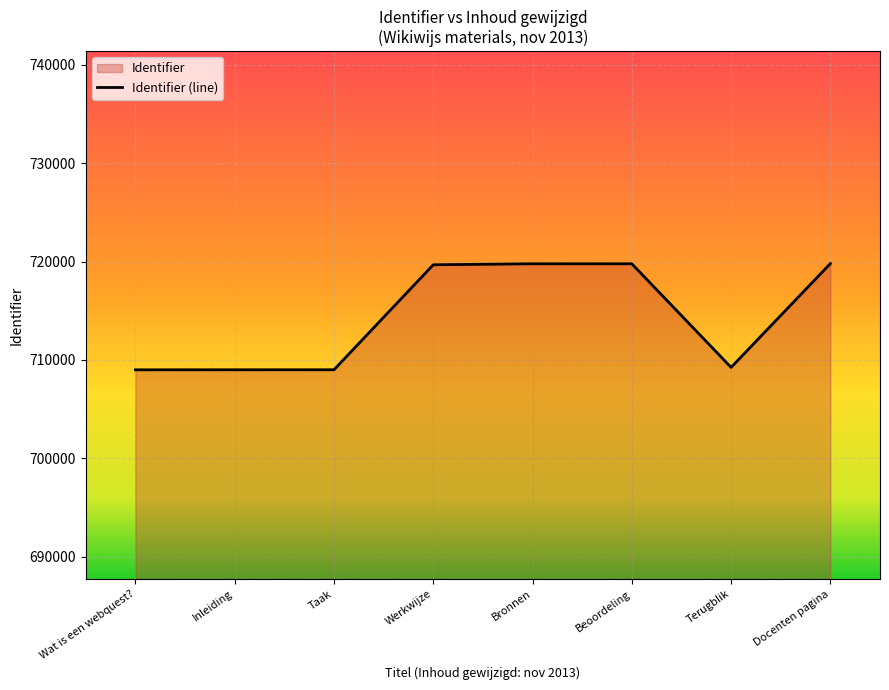

What is the label of the 5th point from the right?

Werkwijze